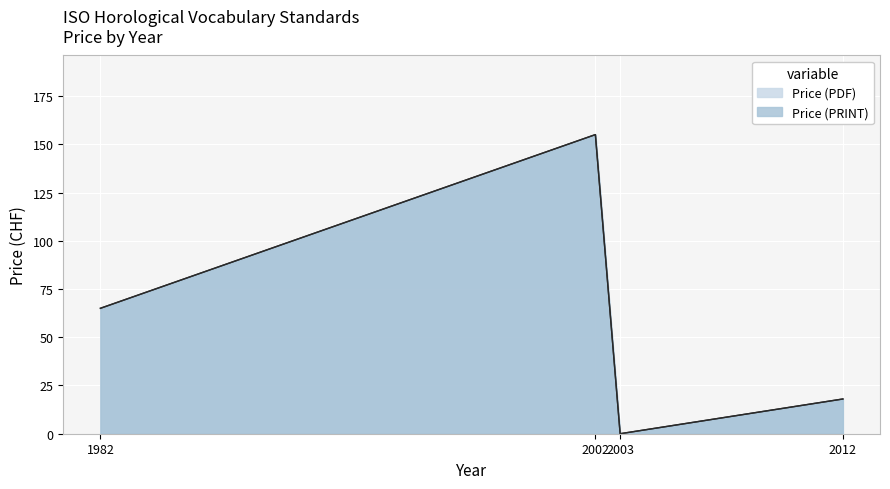

True or false: Price (PRINT) and Price (PDF) cross at least once.

False